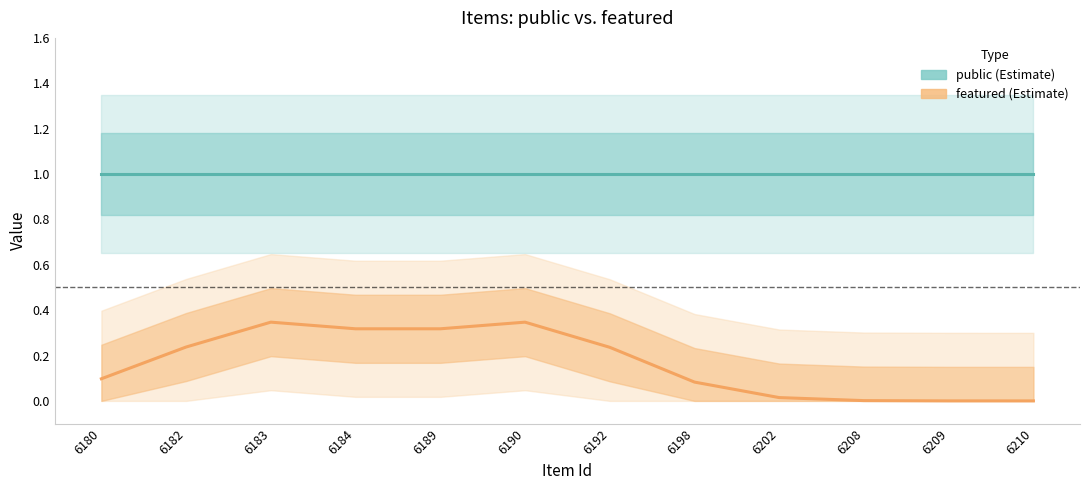

Reading left to right, list all the values displayed in this chart.

public: 1.0	1.0	1.0	1.0	1.0	1.0	1.0	1.0	1.0	1.0	1.0	1.0
featured: 0.1	0.2	0.3	0.3	0.3	0.3	0.2	0.1	0.0	0.0	0.0	0.0